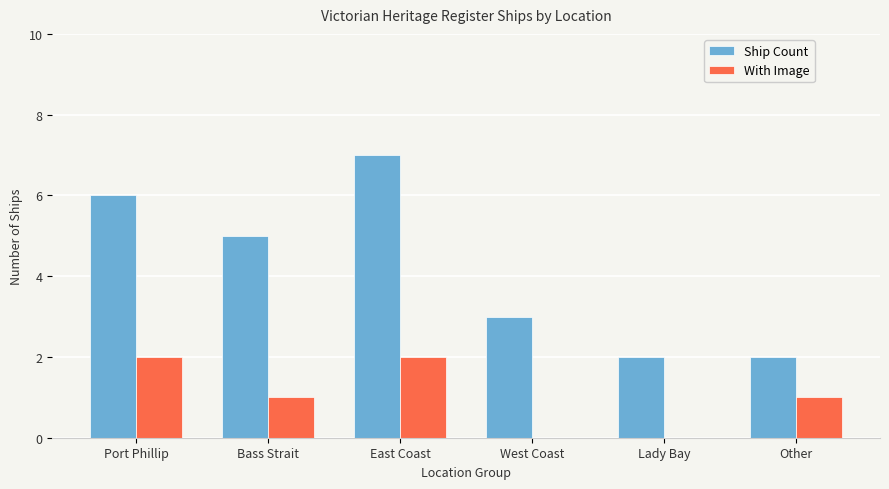

What are all the series names shown in the legend?

Ship Count, With Image